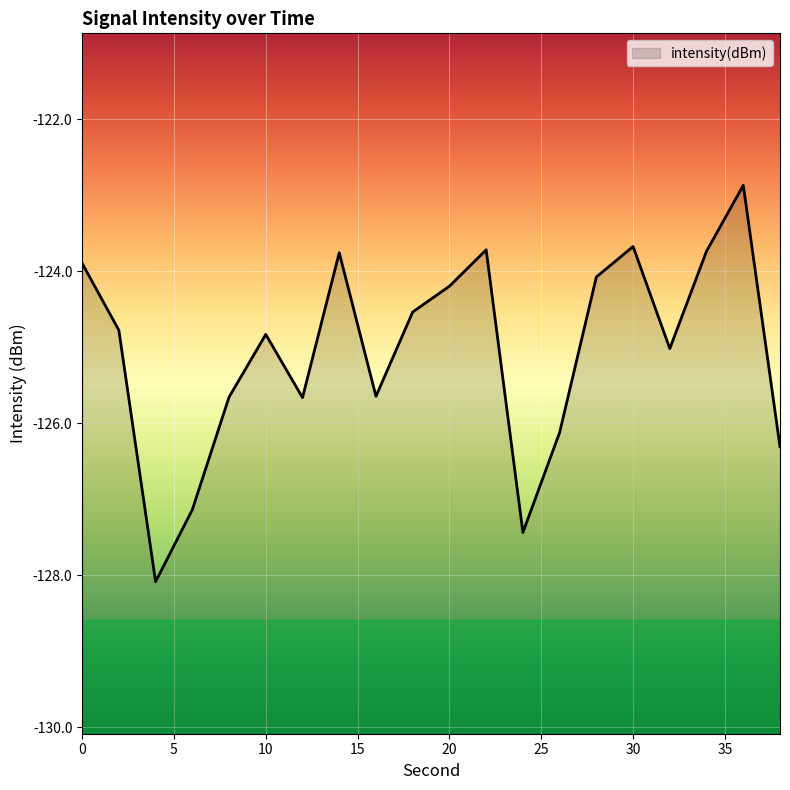

At which label is the value closest to -125?

32